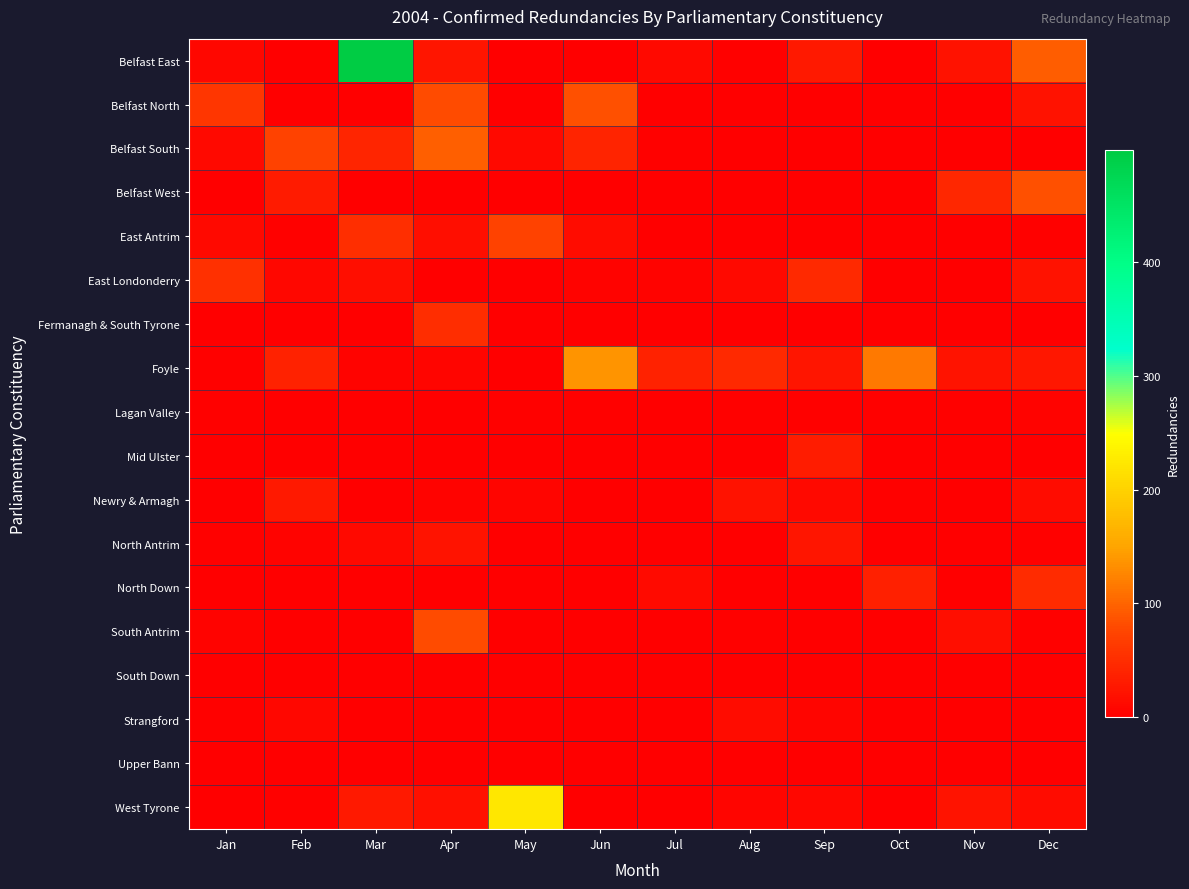

At which category is the sum across all series the highest?

Mar